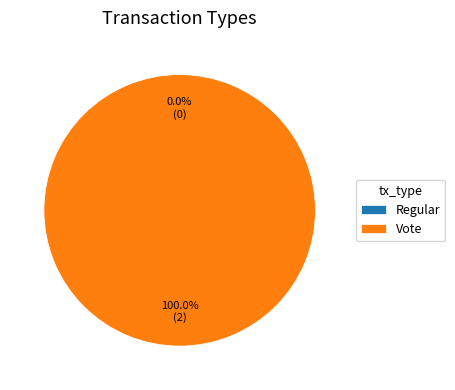

Which category has the smallest portion of the pie?

Regular